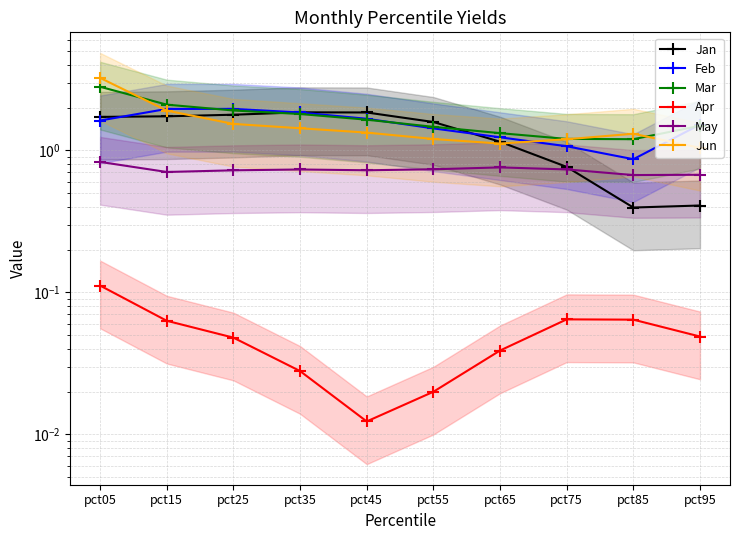

At pct95, list the series in order from smallest to largest.

Apr, Jan, May, Jun, Mar, Feb